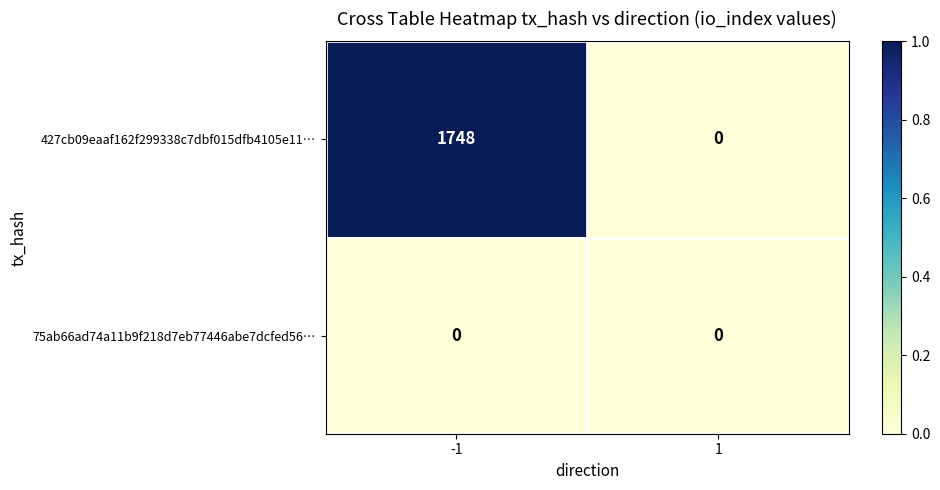

At which category does the chart reach its peak across all series?

-1